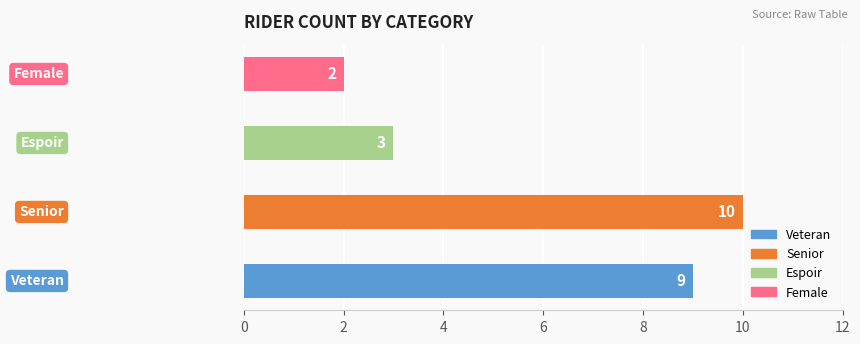

What is the average value?

6